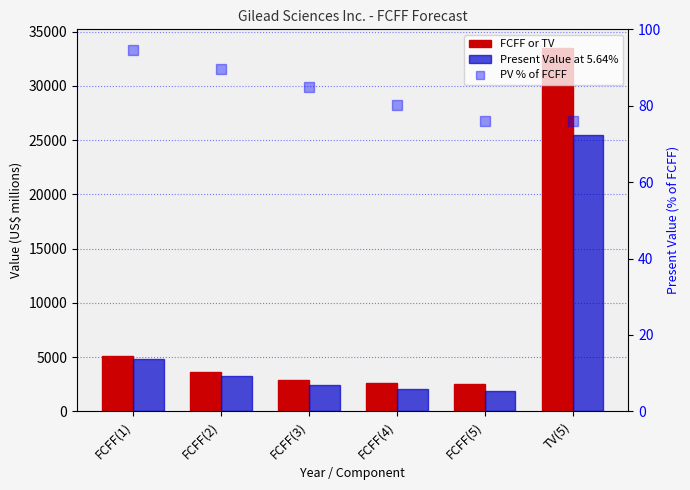

Which category has the highest value across all series?

TV(5)